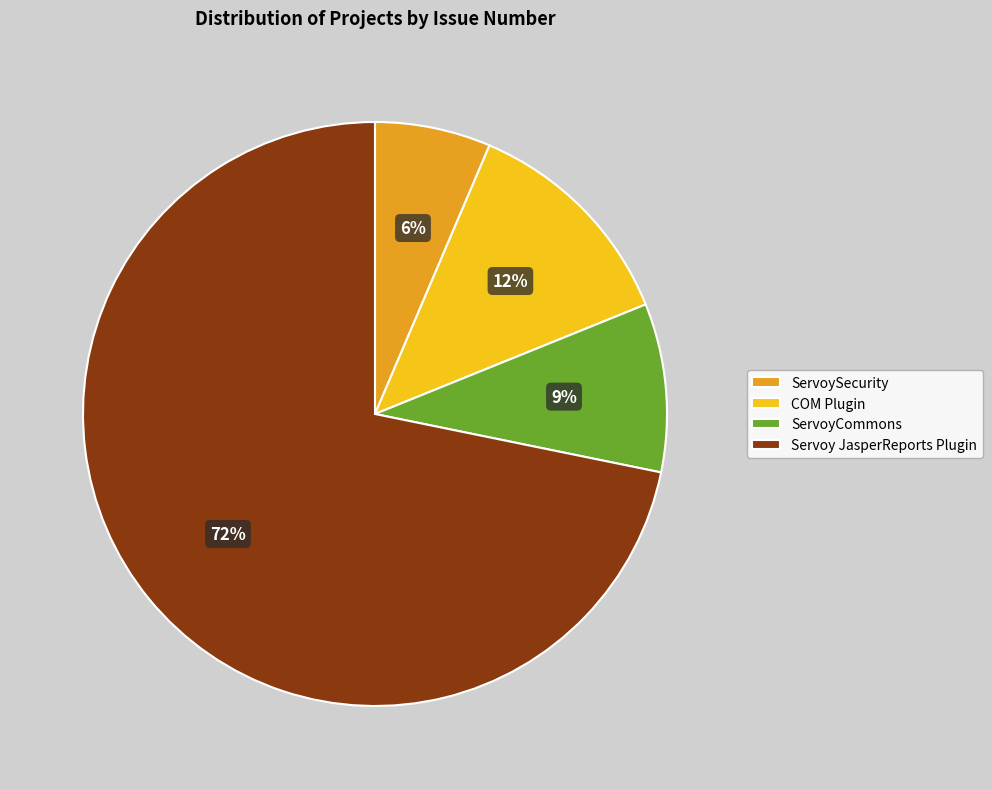

To the nearest percent, what is the average slice percentage?

25%